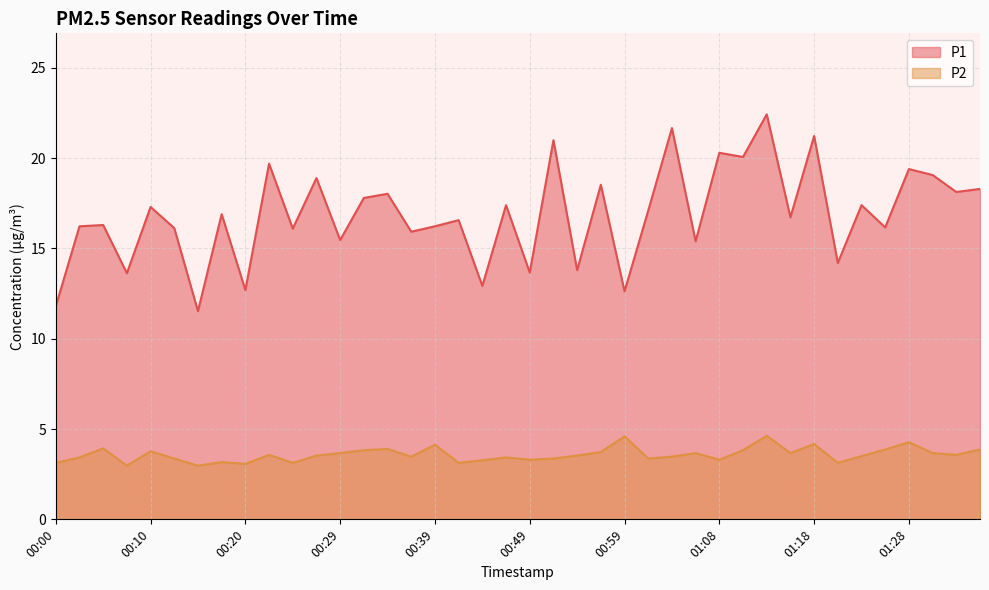

What is the sum of all P1 values?

674.8